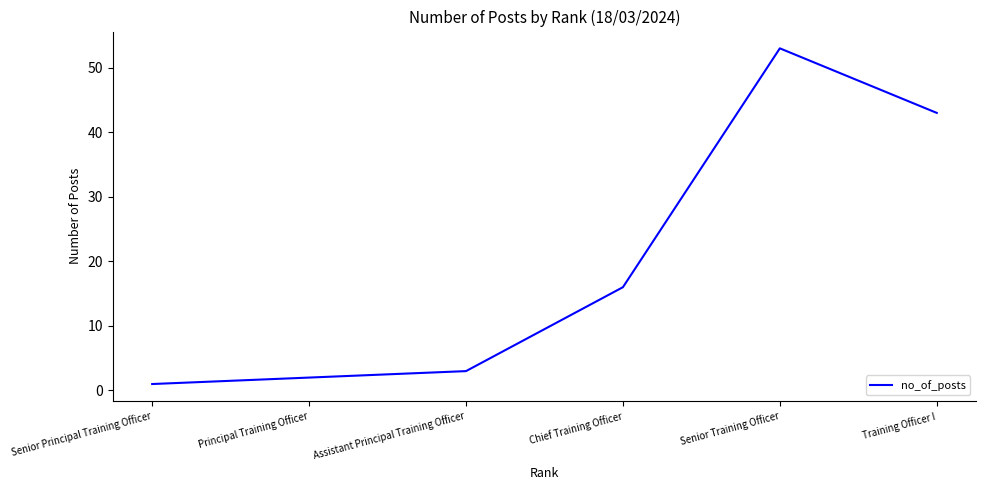

How many categories are shown in the chart?

6